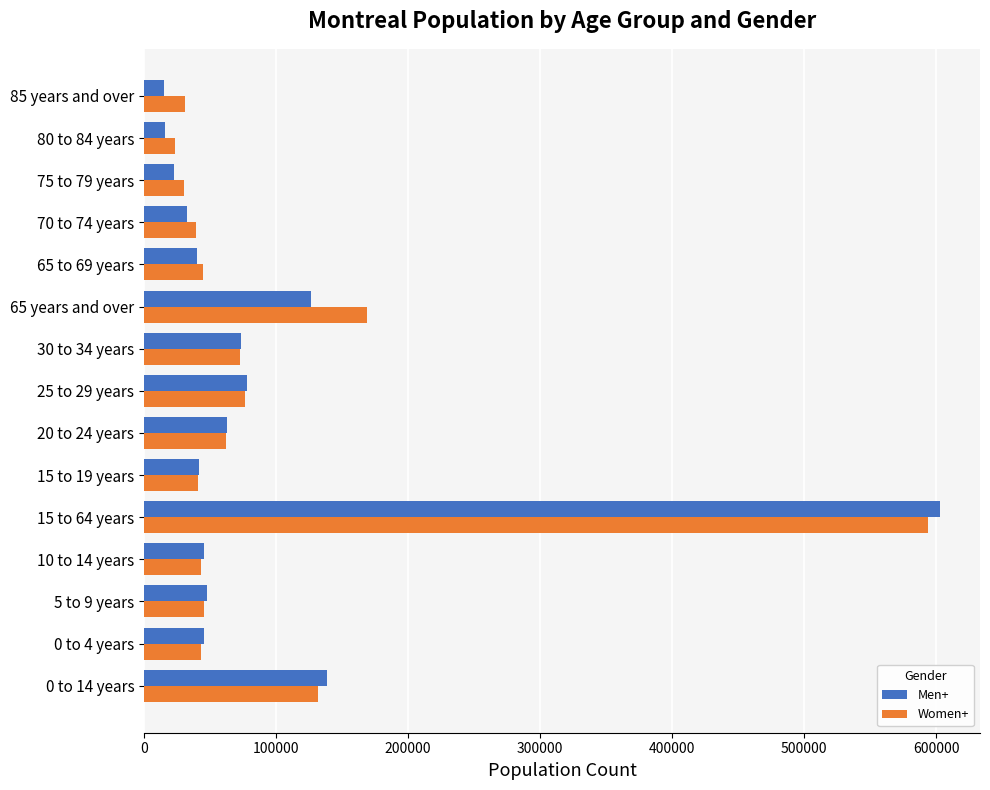

Where is Women+ nearest to the value 308787?

65 years and over